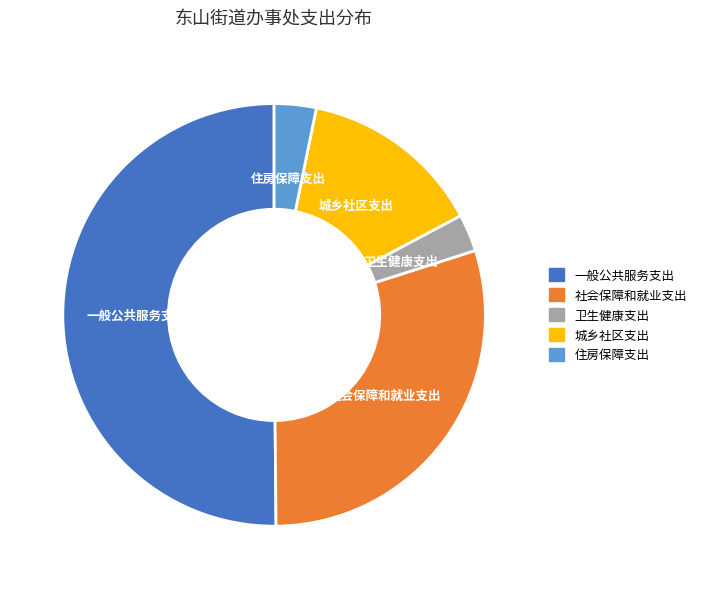

How many slices are in this pie chart?

5